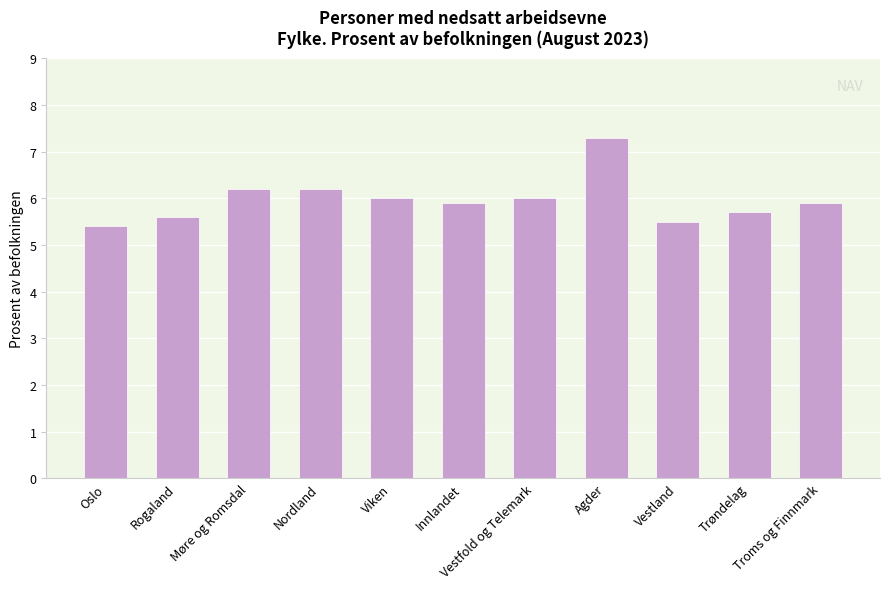

Does the chart contain stacked bars?

No